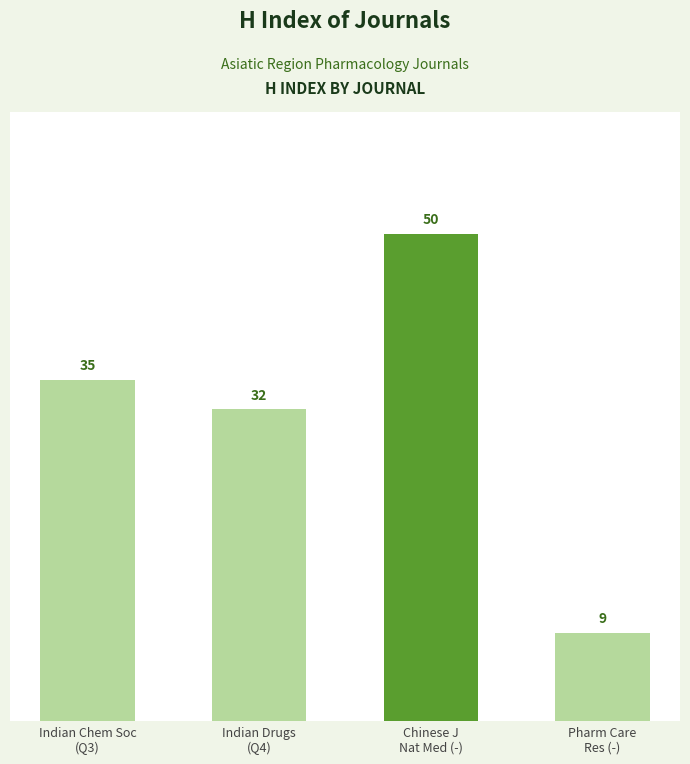

What is the change in value from Indian Chem Soc
(Q3) to Indian Drugs
(Q4)?

-3